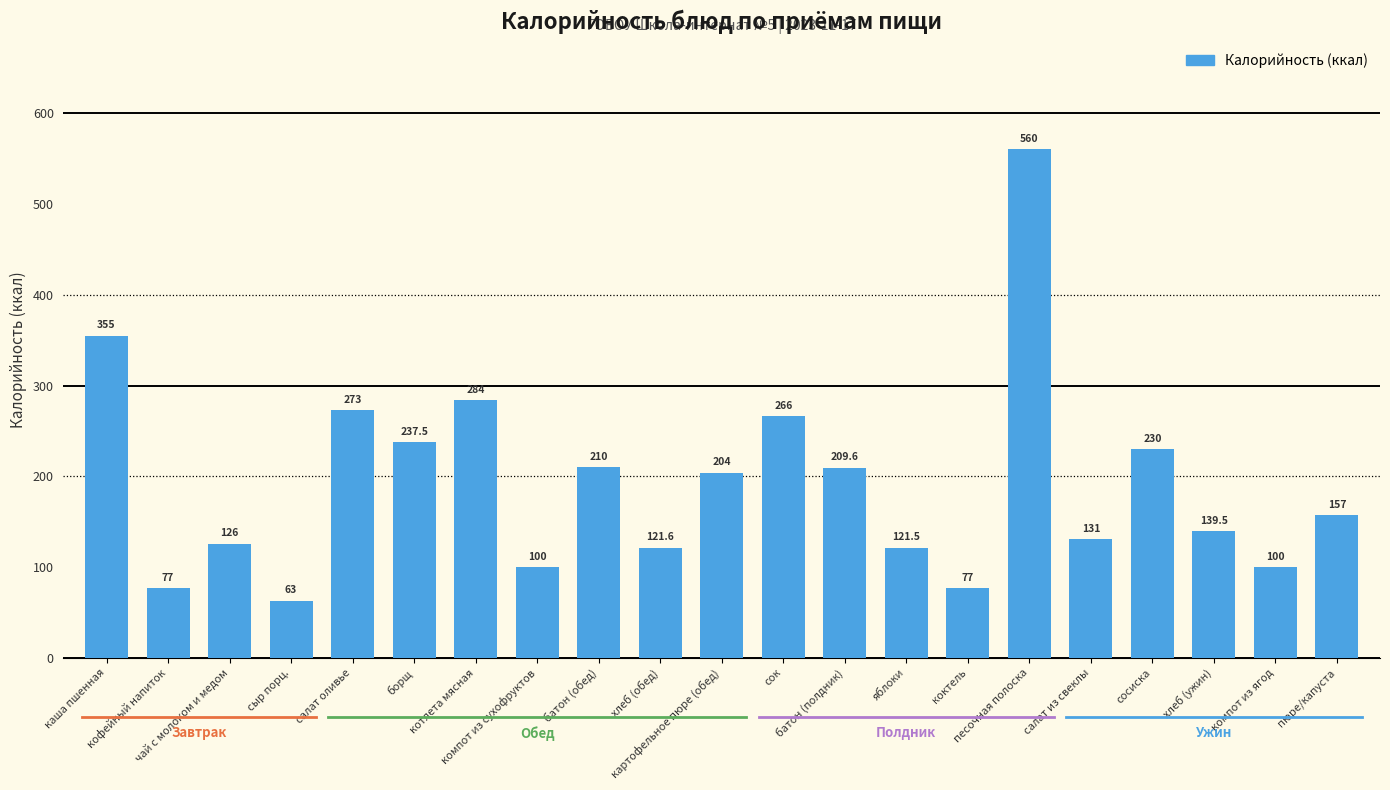

What is the value of the 9th bar from the left?

210.0